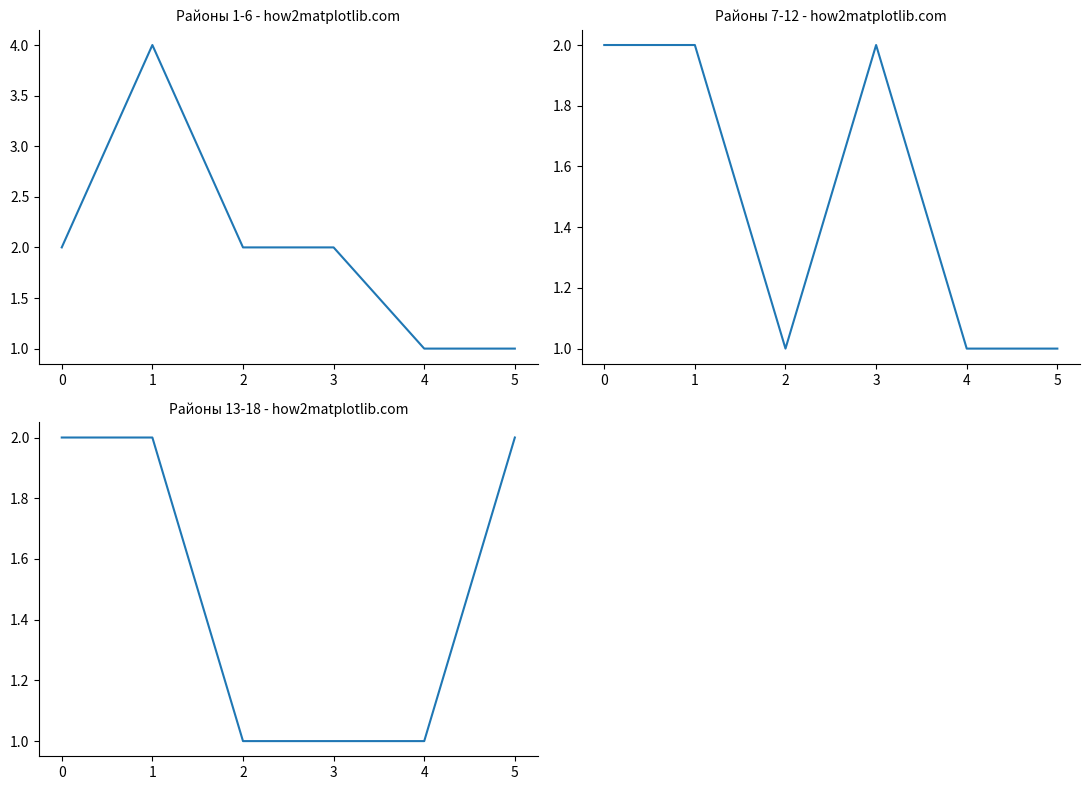

What are all the series names shown in the legend?

Студентов по районам (1-6), Студентов по районам (7-12), Студентов по районам (13-18)